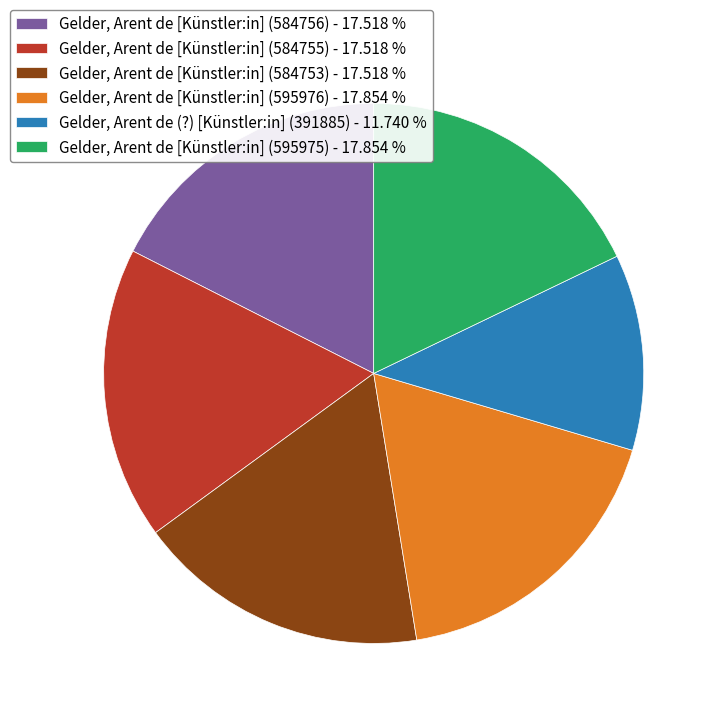

Is it true that Gelder, Arent de (?) [Künstler:in] (391885) is 1% of the pie?

False